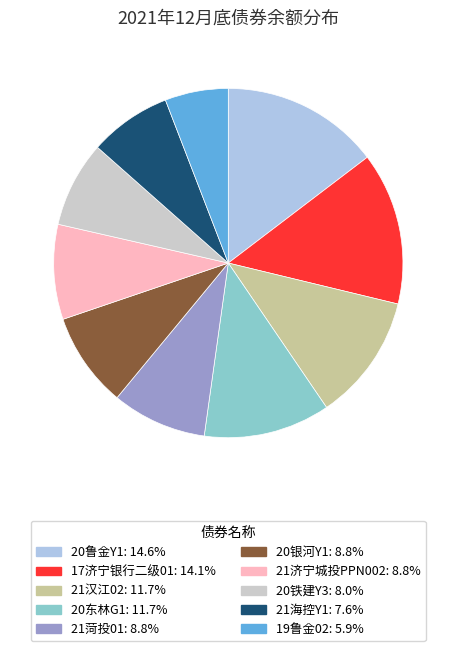

Does 19鲁金02 account for over 50% of the chart?

No